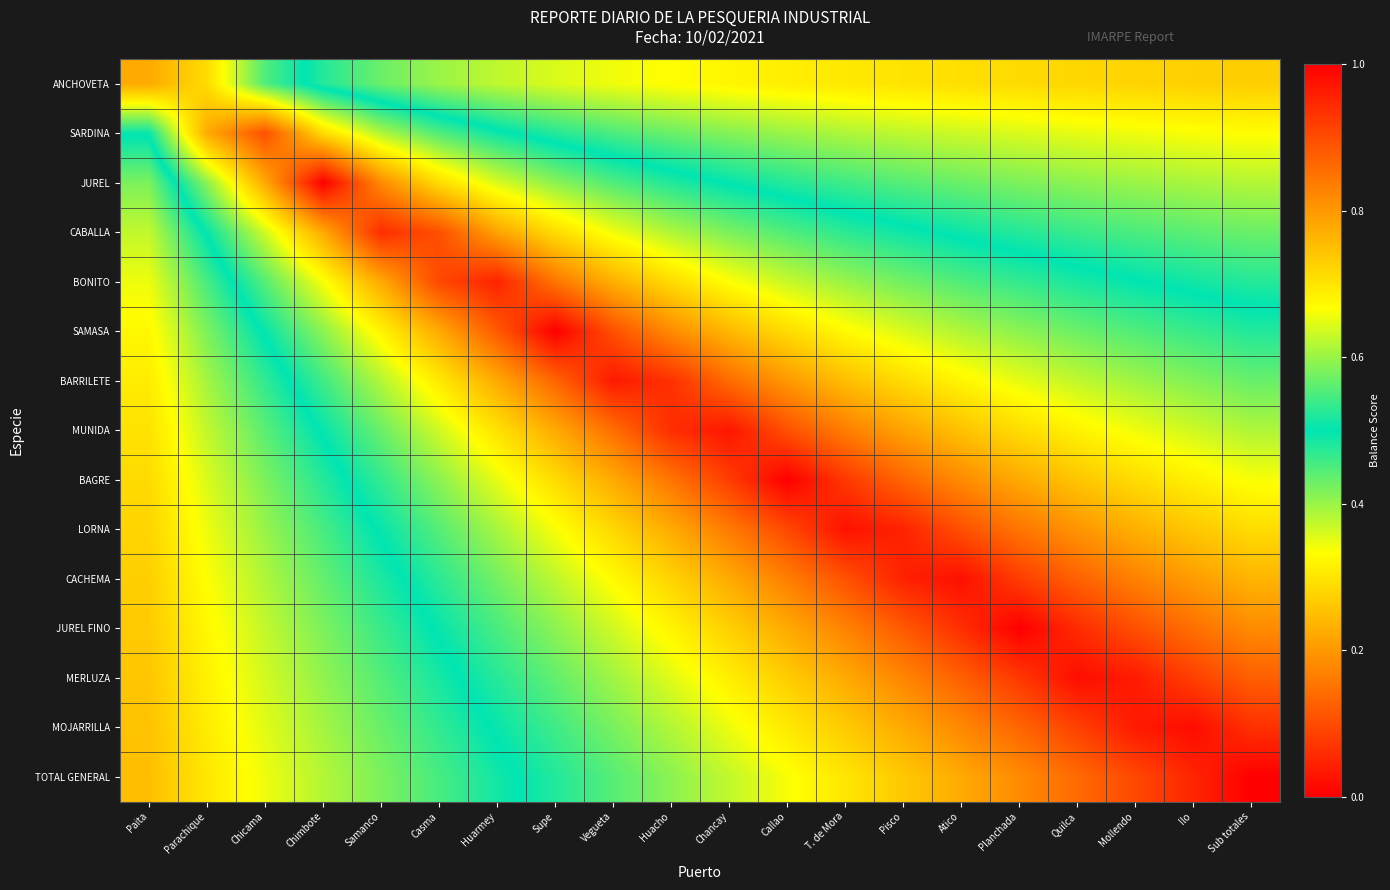

Count the number of categories in the chart.

20